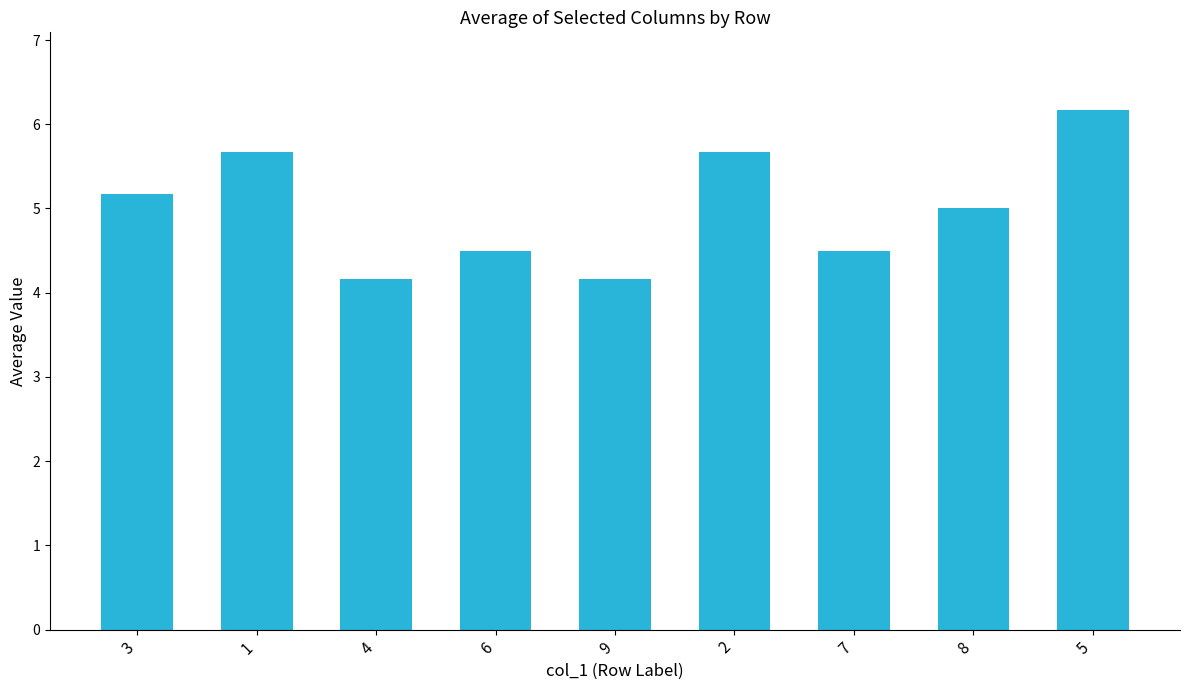

What is the sum of all values?

45.0